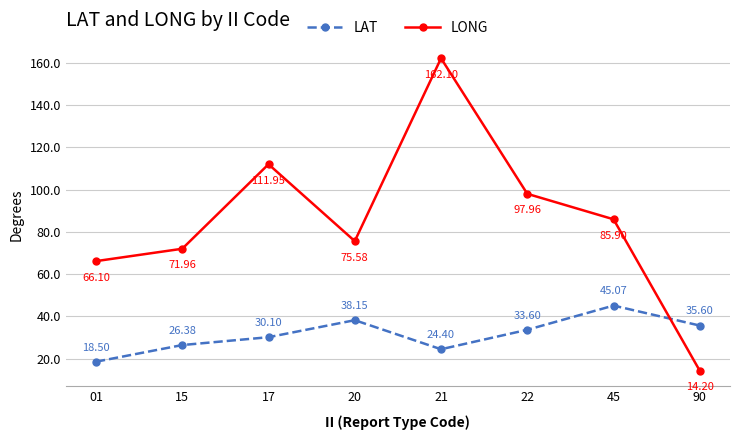

Is the value of LONG at 22 greater than the value of LAT at 20?

Yes